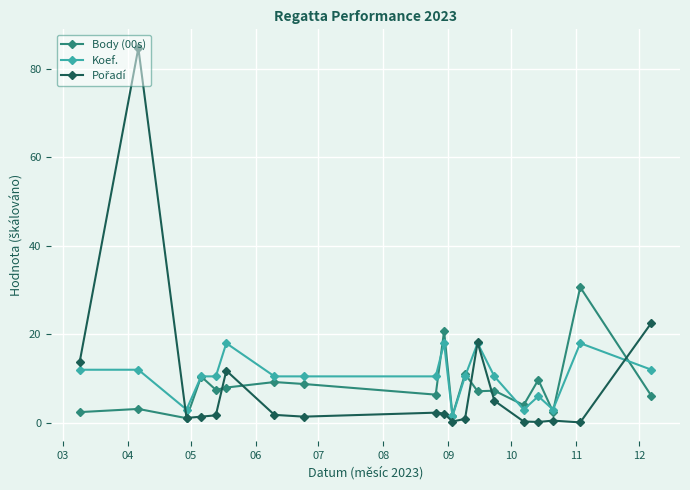

What is the value of the Body (00s) point at the 17th from the left?

2.5